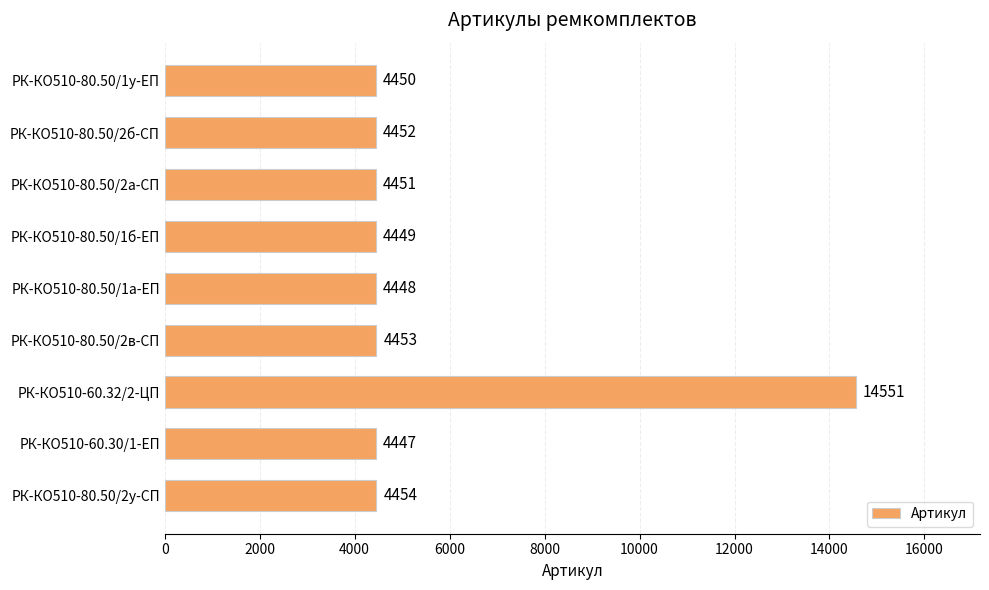

What is the value of the 8th bar from the top?

4447